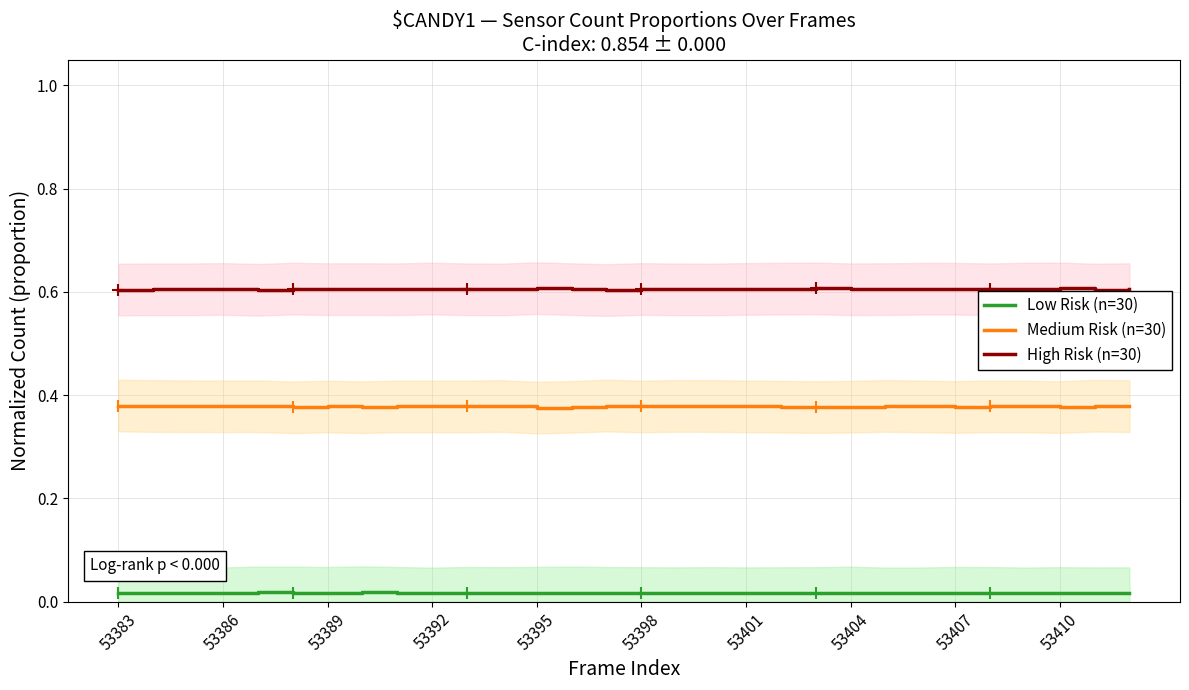

Rank the series by their average value, from highest to lowest.

High Risk (n=30), Medium Risk (n=30), Low Risk (n=30)